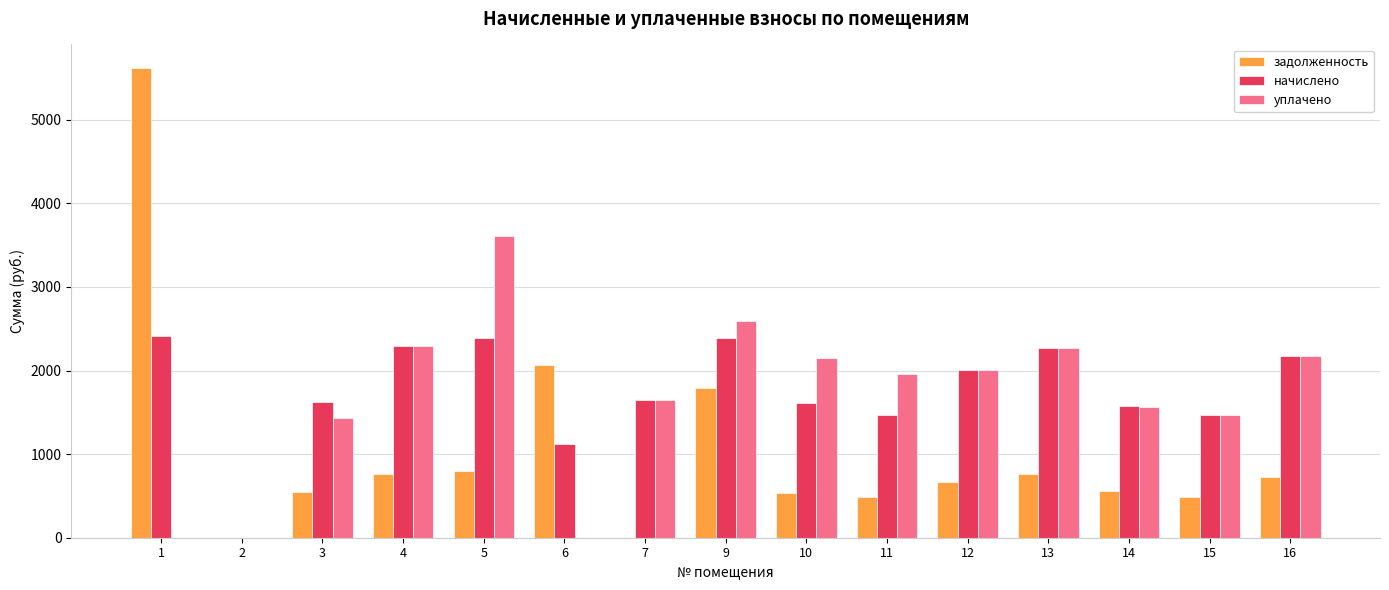

The value of задолженность at 9 is 2799.3. True or false?

False